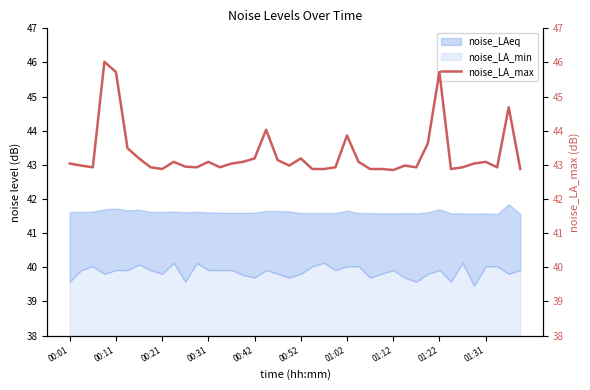

What is the maximum value for noise_LA_min?

2.1